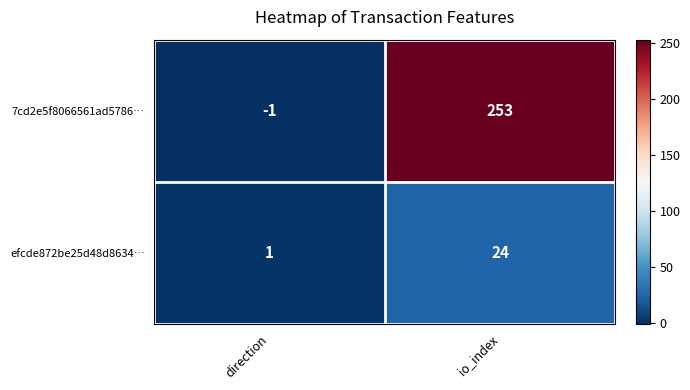

Which series has the largest total across all categories?

7cd2e5f8066561ad5786…